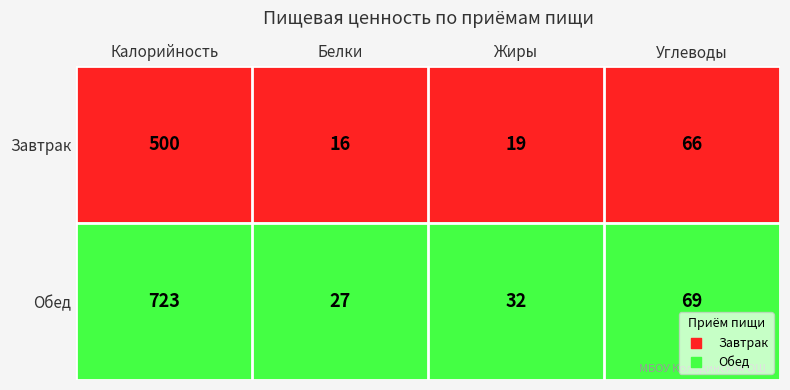

Which series has the largest total across all categories?

Обед